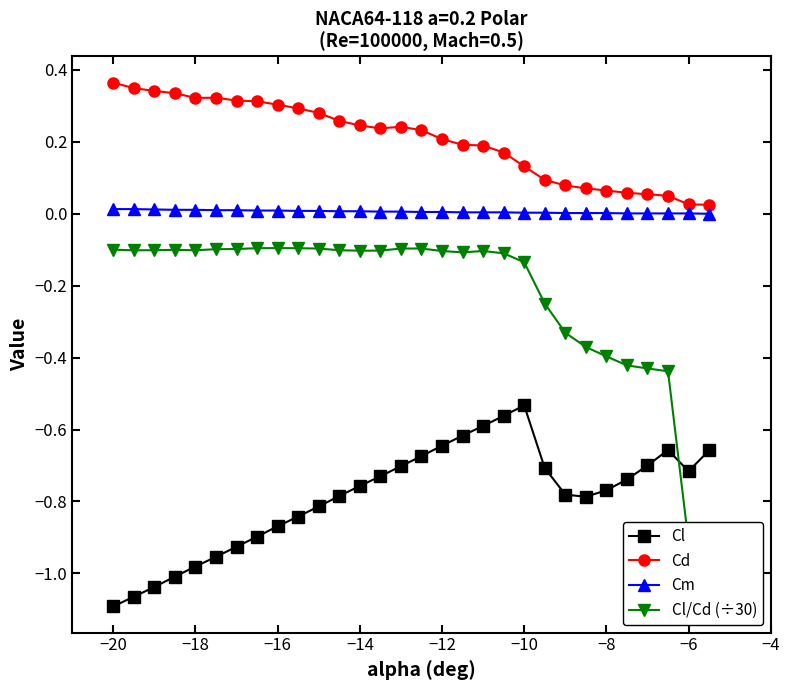

How many lines are shown in the chart?

4